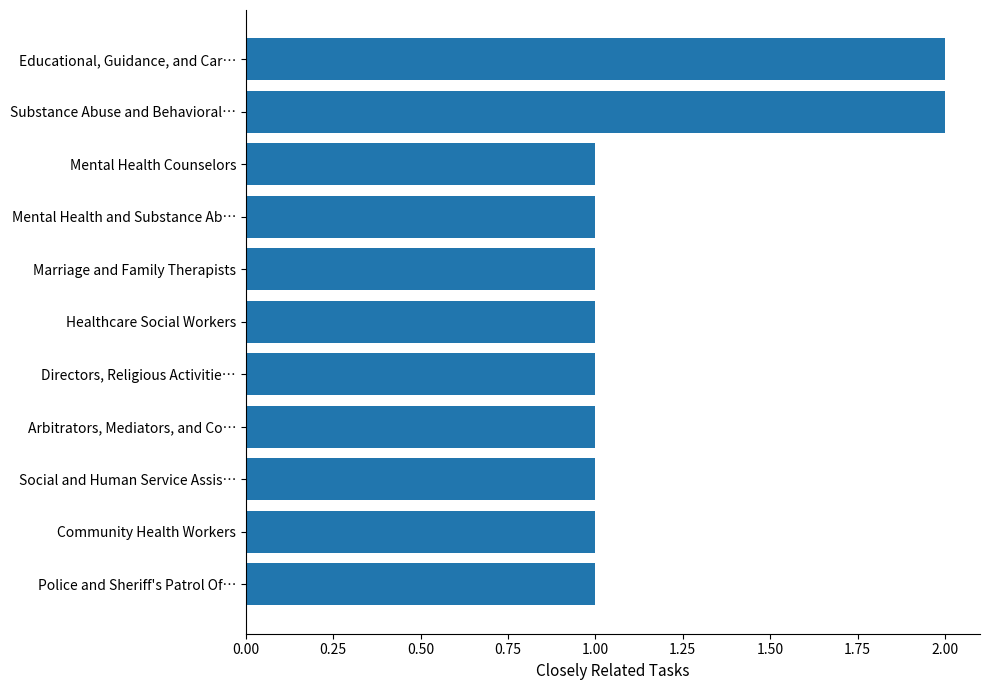

What is the value of the 8th bar from the top?

1